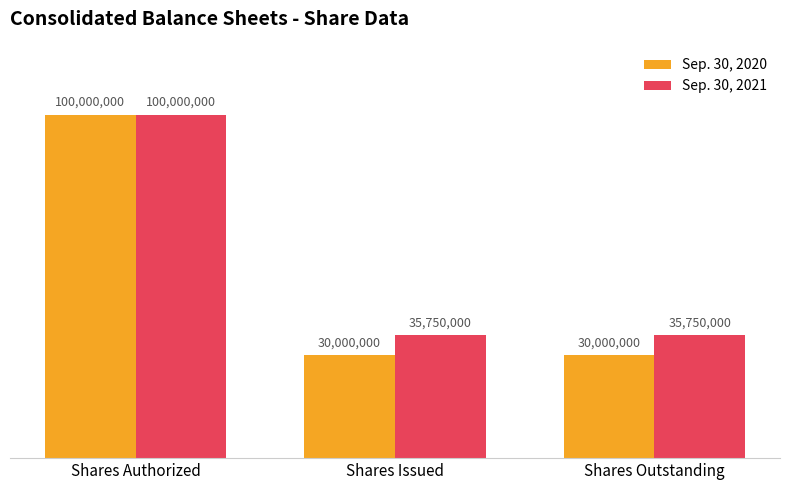

Rank the series by their average value, from lowest to highest.

Sep. 30, 2020, Sep. 30, 2021